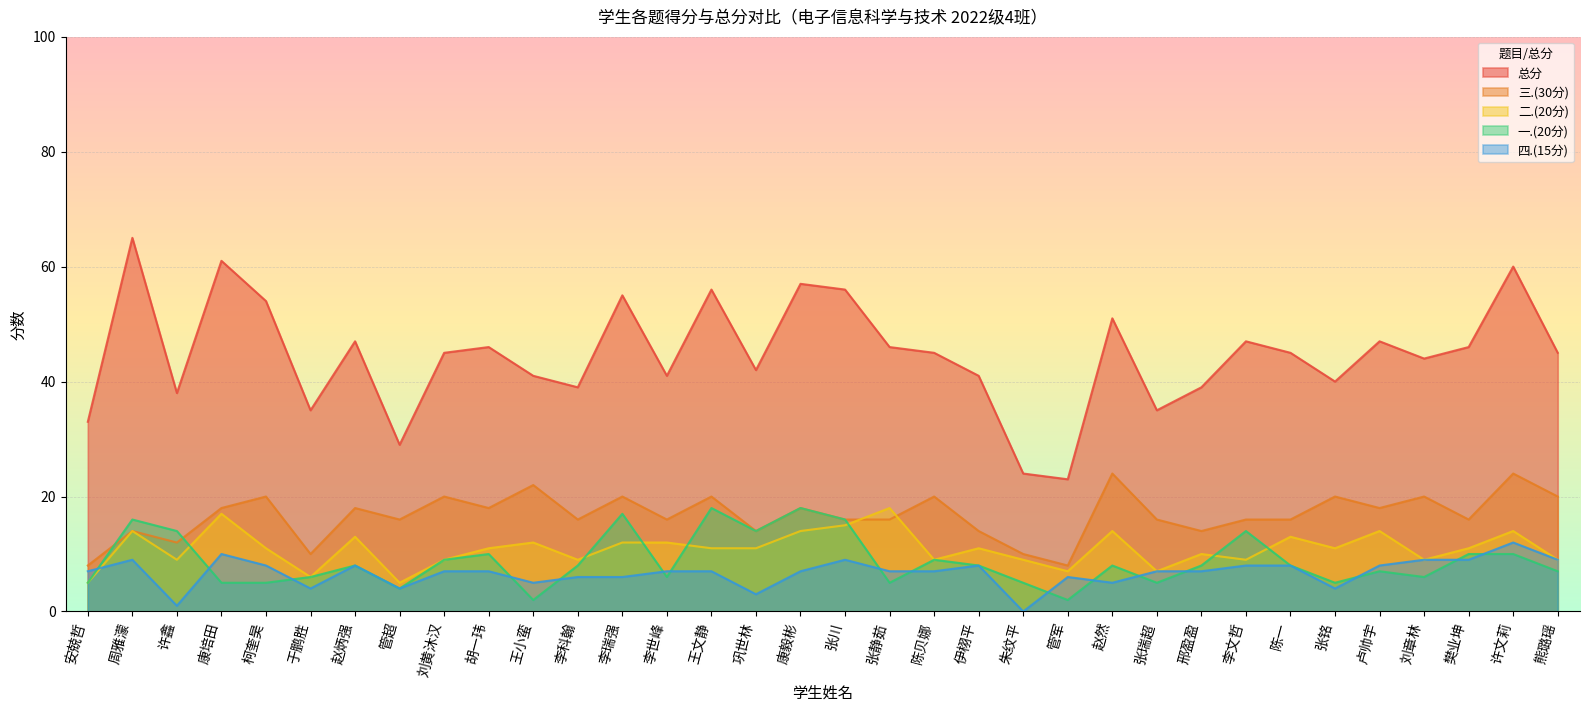

What is the difference between the maximum and minimum values in the 总分 series?

42